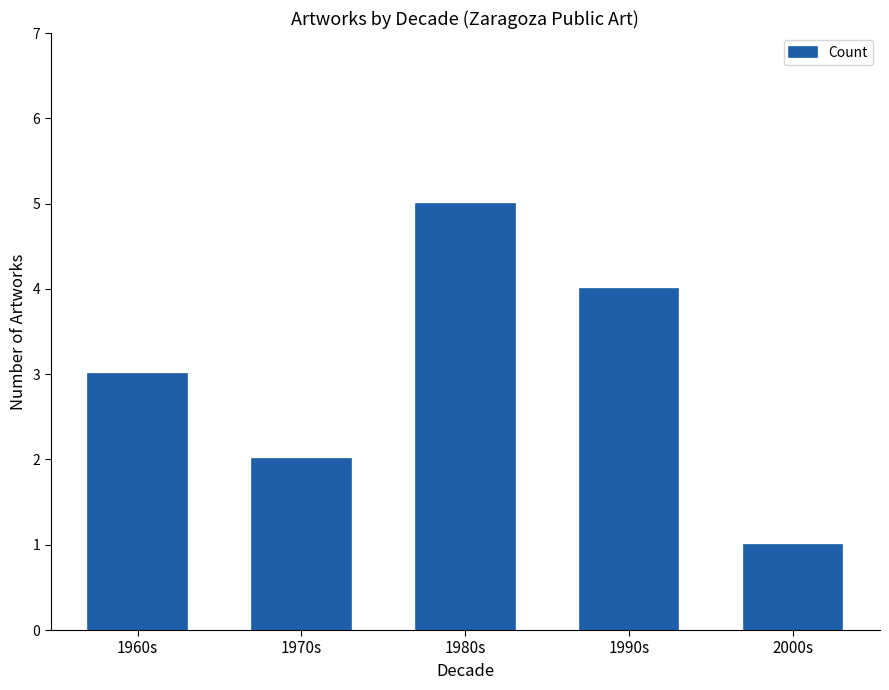

The chart shows a value of 4 at 1990s. True or false?

True